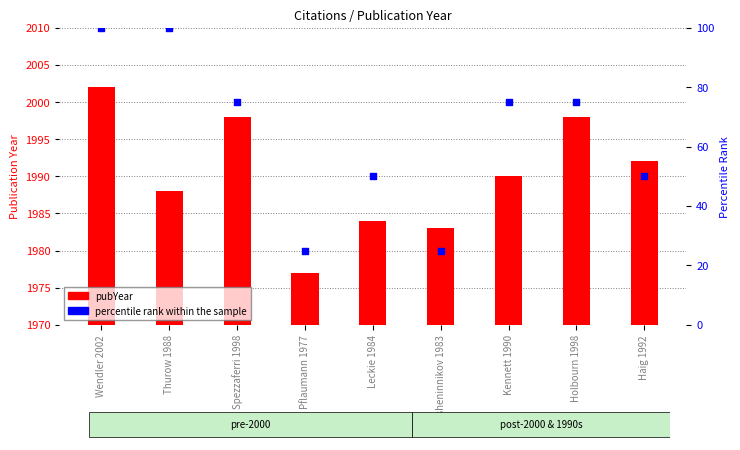

What is the total value across all series at Haig 1992?

2042